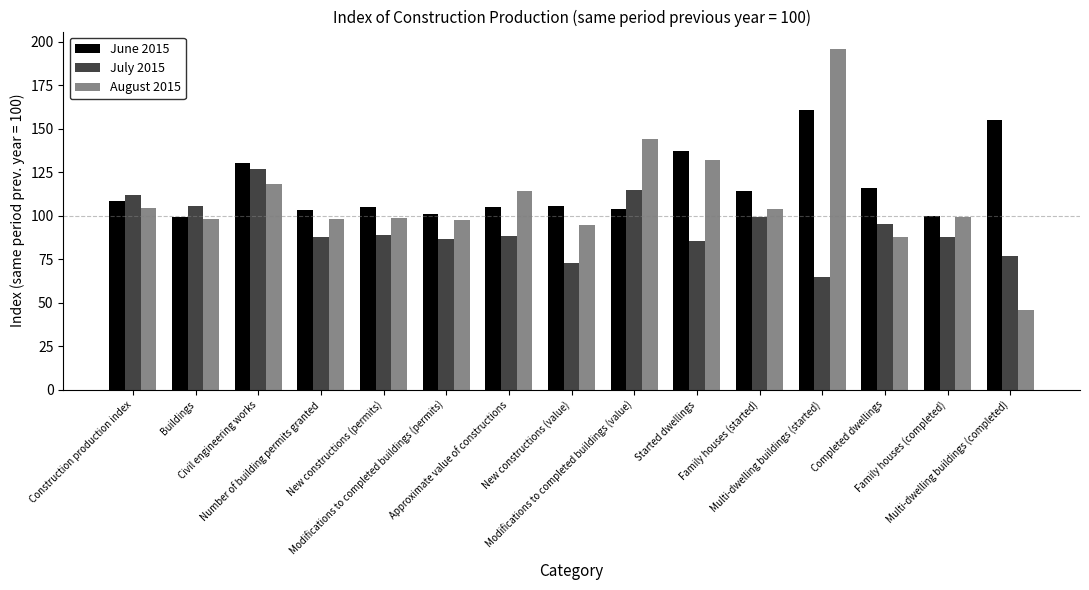

What are all the series names shown in the legend?

June 2015, July 2015, August 2015